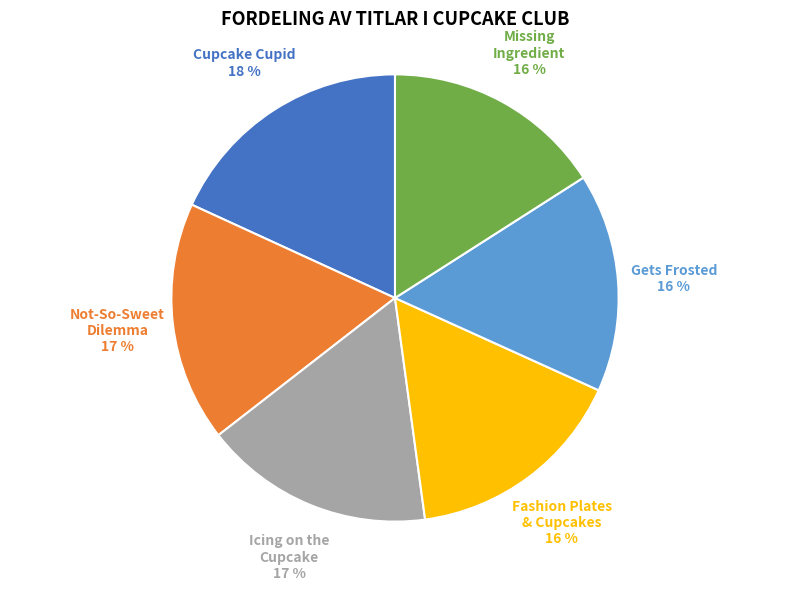

To the nearest percent, what is the difference between the largest and smallest slice percentages?

2%